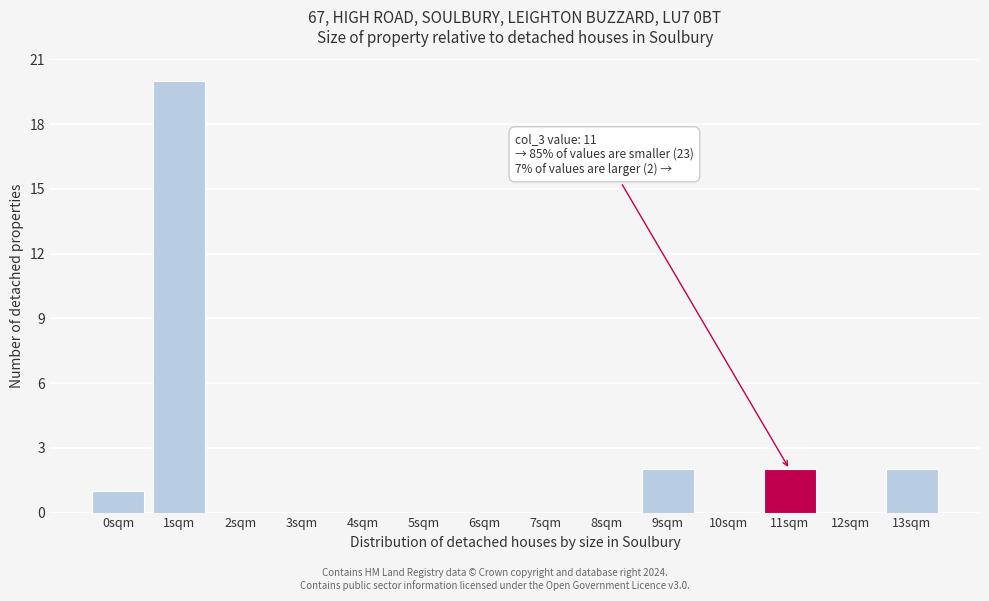

Reading left to right, transcribe all the data shown in this chart.

0sqm=1	1sqm=20	2sqm=0	3sqm=0	4sqm=0	5sqm=0	6sqm=0	7sqm=0	8sqm=0	9sqm=2	10sqm=0	11sqm=2	12sqm=0	13sqm=2